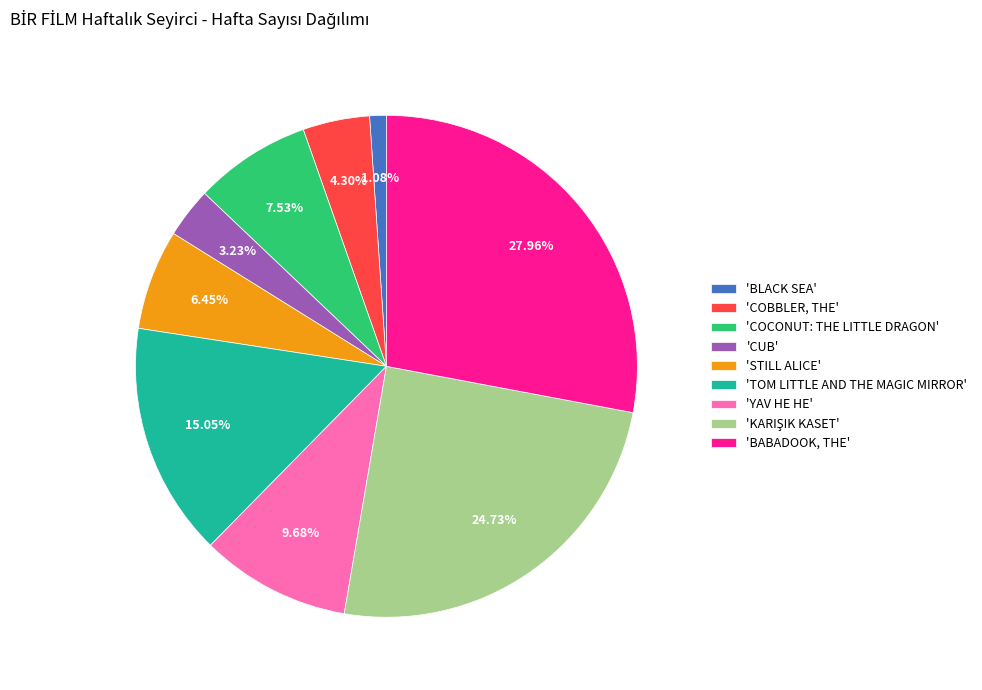

Between 'BABADOOK, THE' and 'YAV HE HE', which is larger?

'BABADOOK, THE'